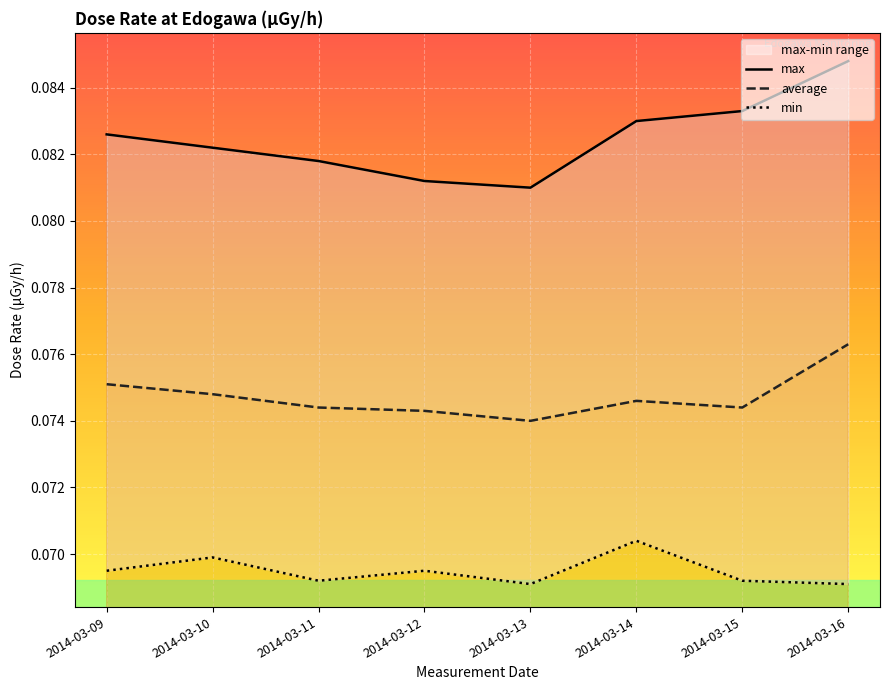

Does the chart display data point markers on the line(s)?

No